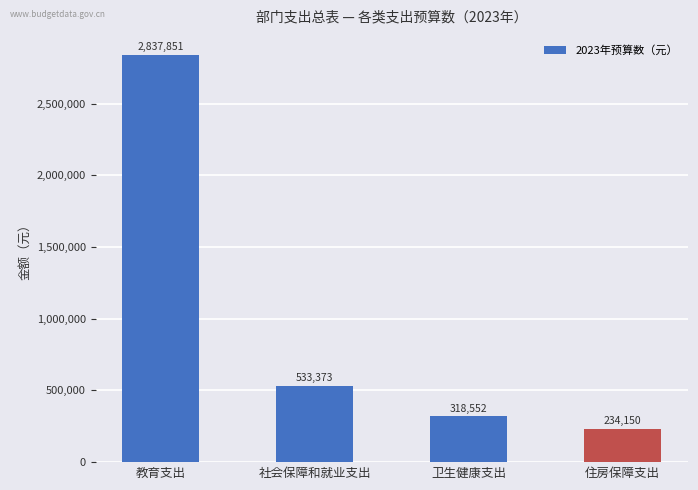

Are the bars horizontal?

No